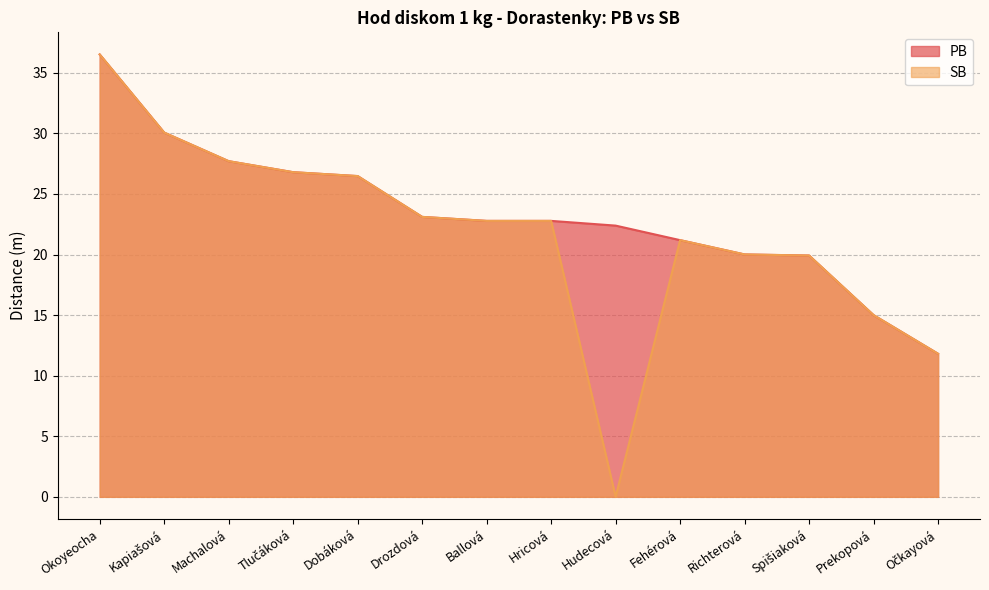

Reading right to left, list all the values displayed in this chart.

PB: 11.8	15.0	19.9	20.0	21.2	22.4	22.8	22.8	23.1	26.5	26.8	27.7	30.1	36.5
SB: 11.8	15.0	19.9	20.0	21.2	0.0	22.8	22.8	23.1	26.5	26.8	27.7	30.1	36.5